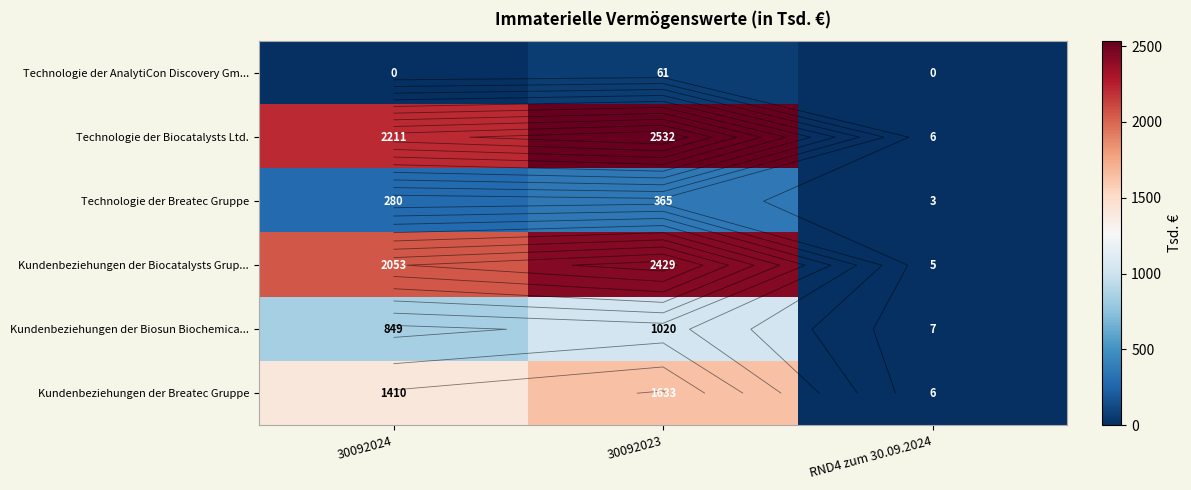

How many data points in Technologie der Breatec Gruppe are above 280?

1